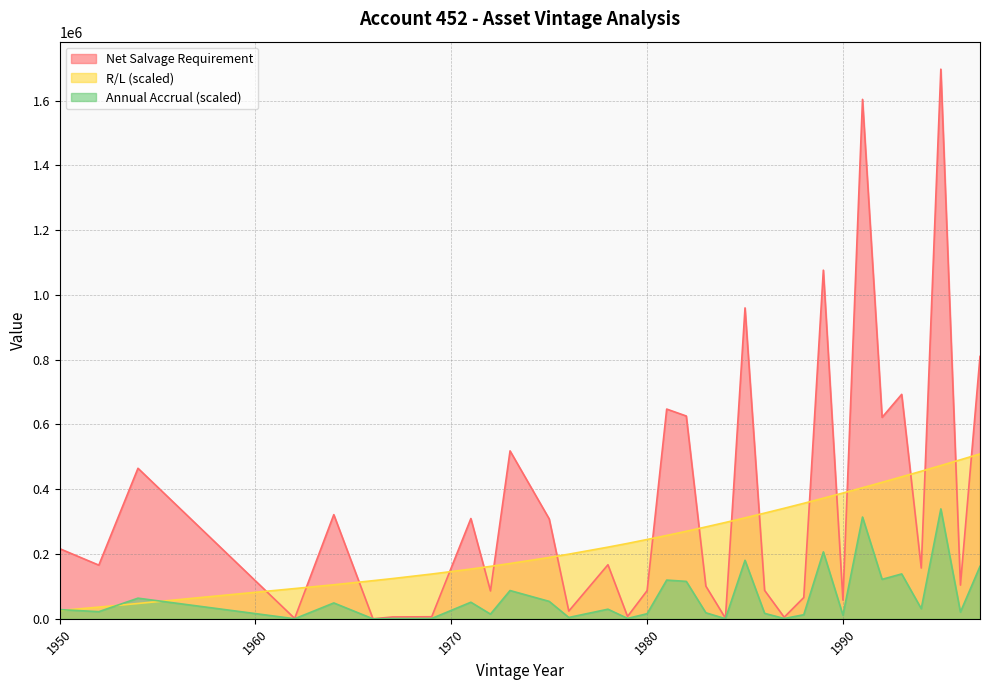

Which series has the largest total across all categories?

Net Salvage Requirement